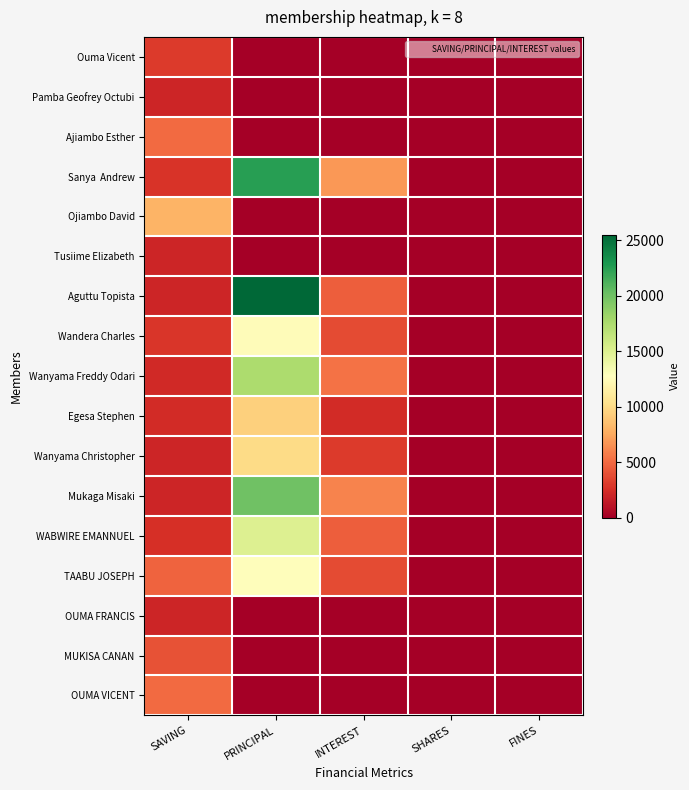

Between SAVING and PRINCIPAL, which series saw the biggest shift?

Aguttu Topista